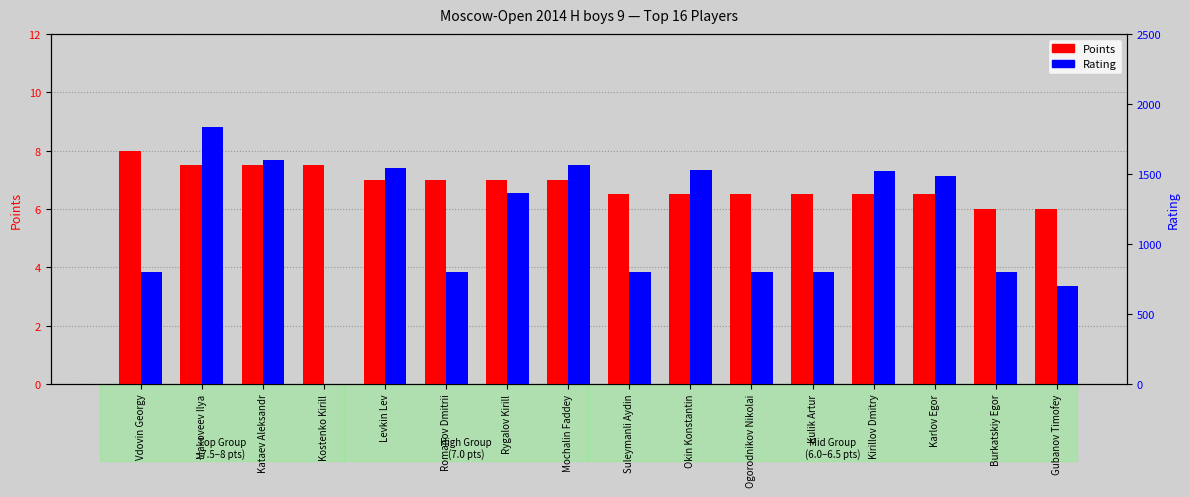

What are all the series names shown in the legend?

Points, Rating